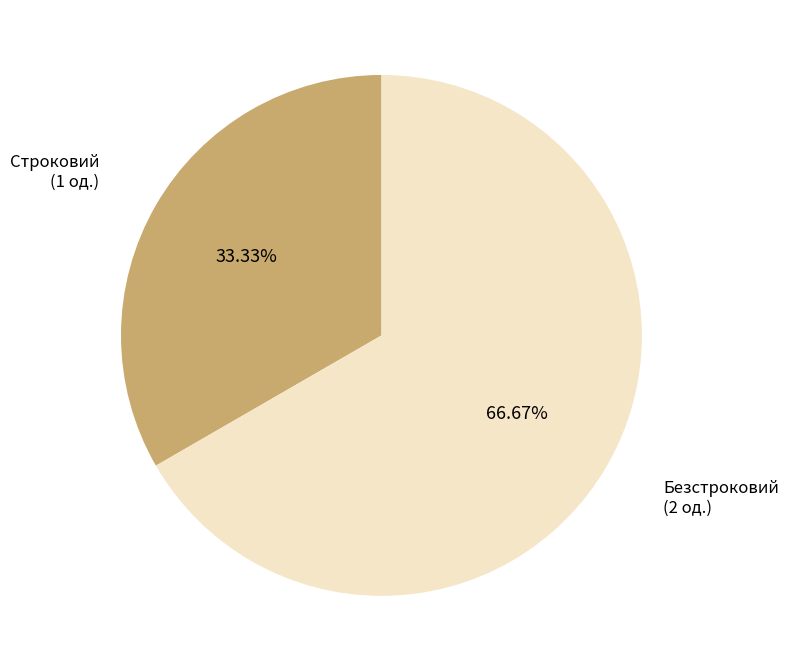

Does any single category account for the majority?

Yes